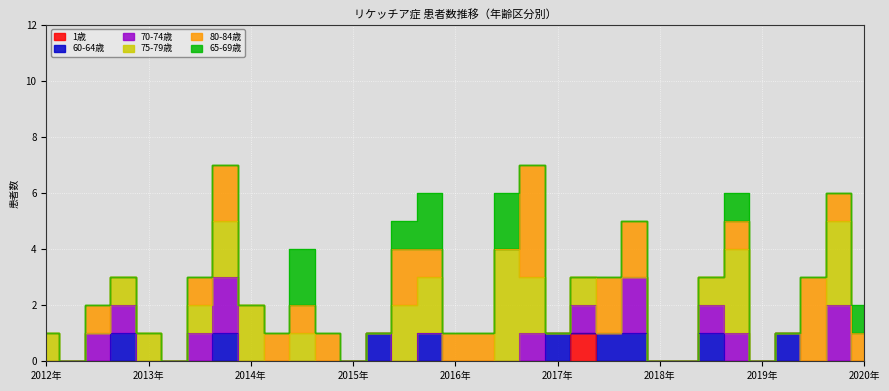

What position from the right is 2014年4月?

24